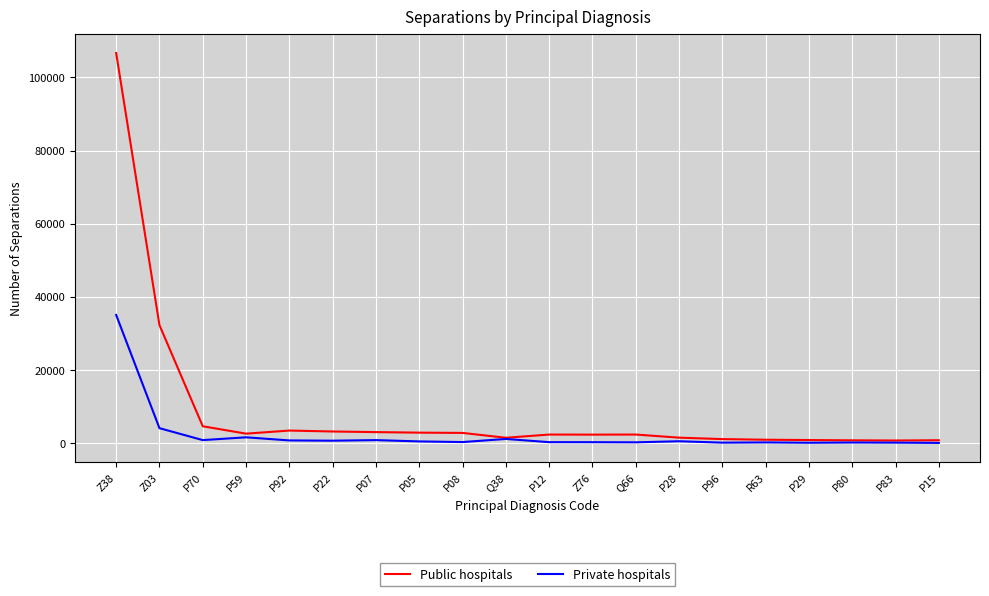

Is this an area chart (filled region under the line)?

No